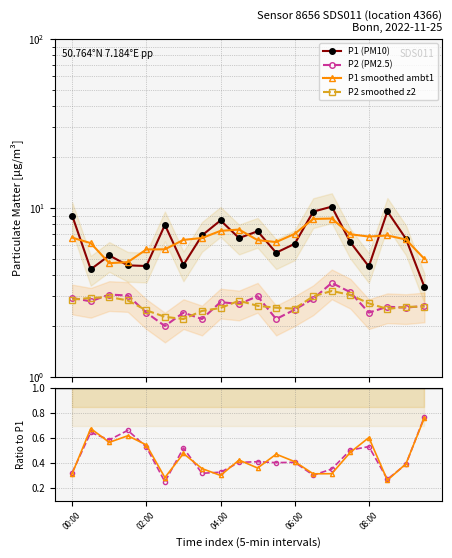

Where does the P1 smoothed ambt1 series first go above 6?

00:00